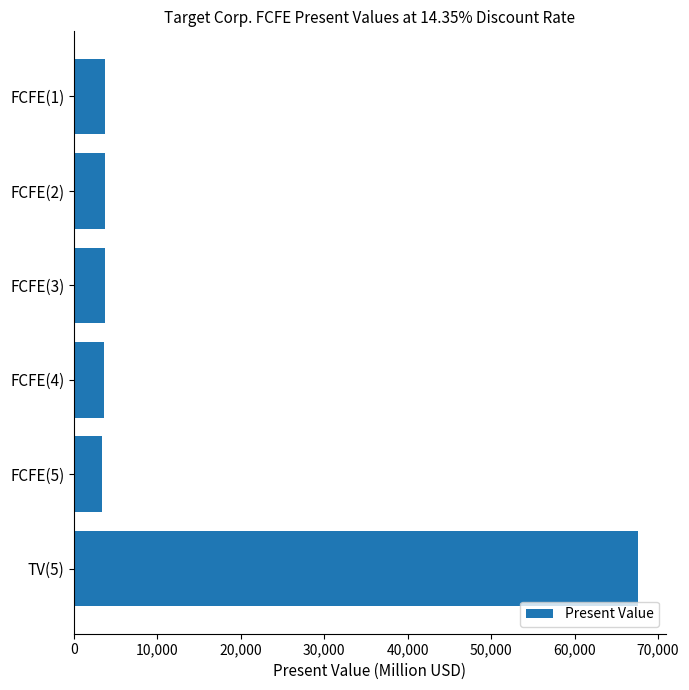

What is the difference between the values at TV(5) and FCFE(5)?

64136